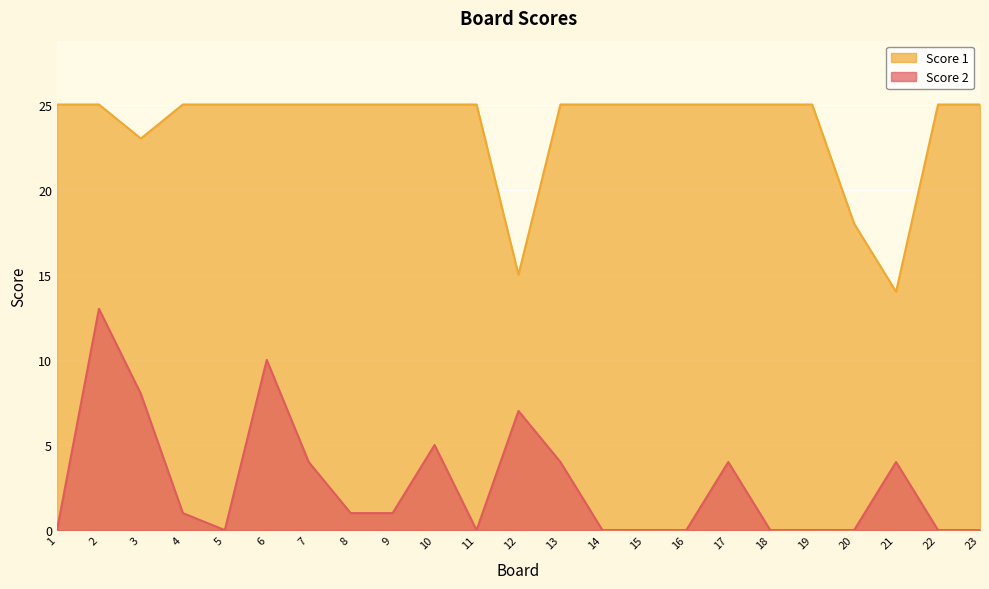

At which category does Score 1 reach its first local valley?

3